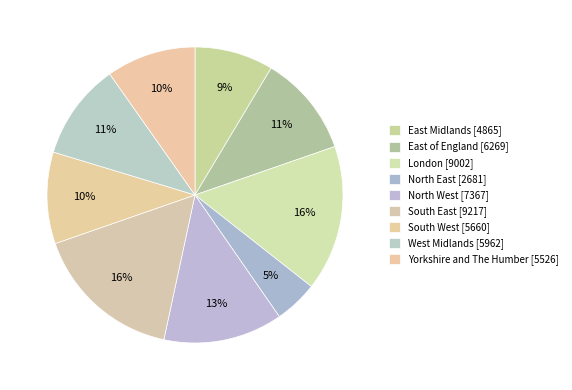

The South East slice represents 16% of the pie. True or false?

True